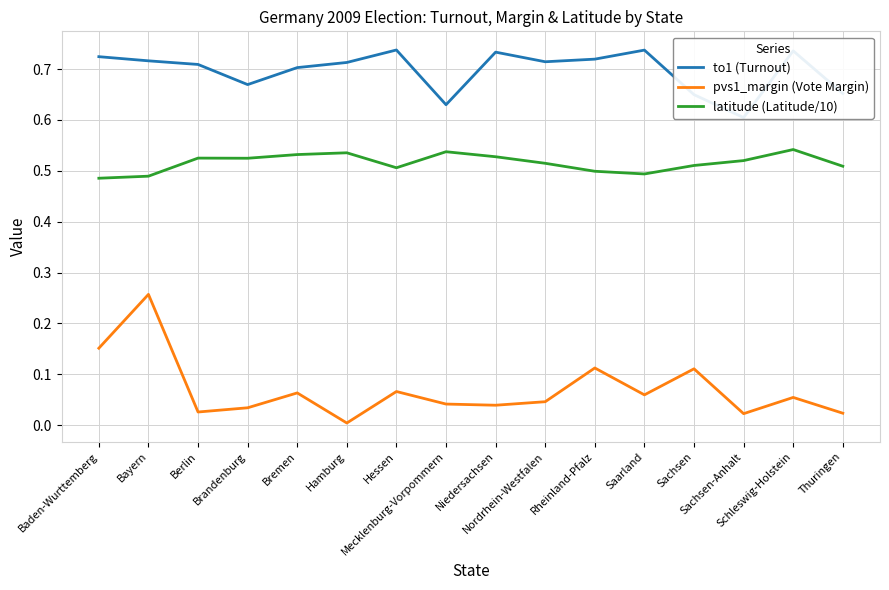

At which label is pvs1_margin (Vote Margin) closest to 0?

Hamburg